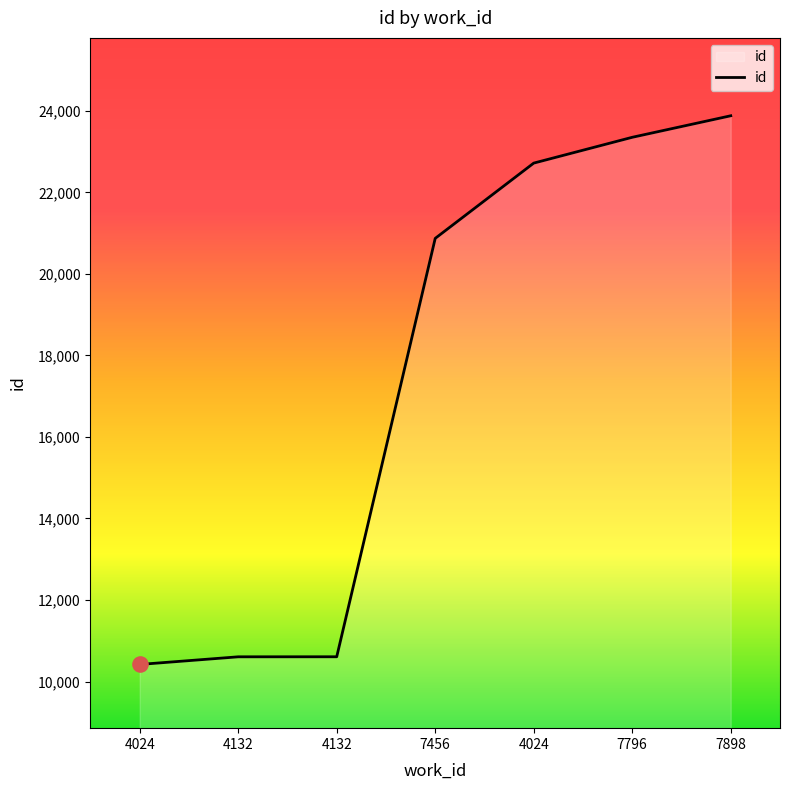

What is the change in value from 7456 to 7898?

+3007